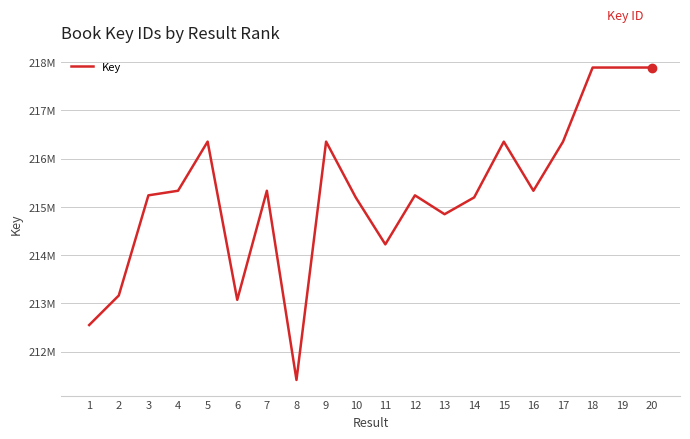

Does the chart have visible grid lines?

Yes